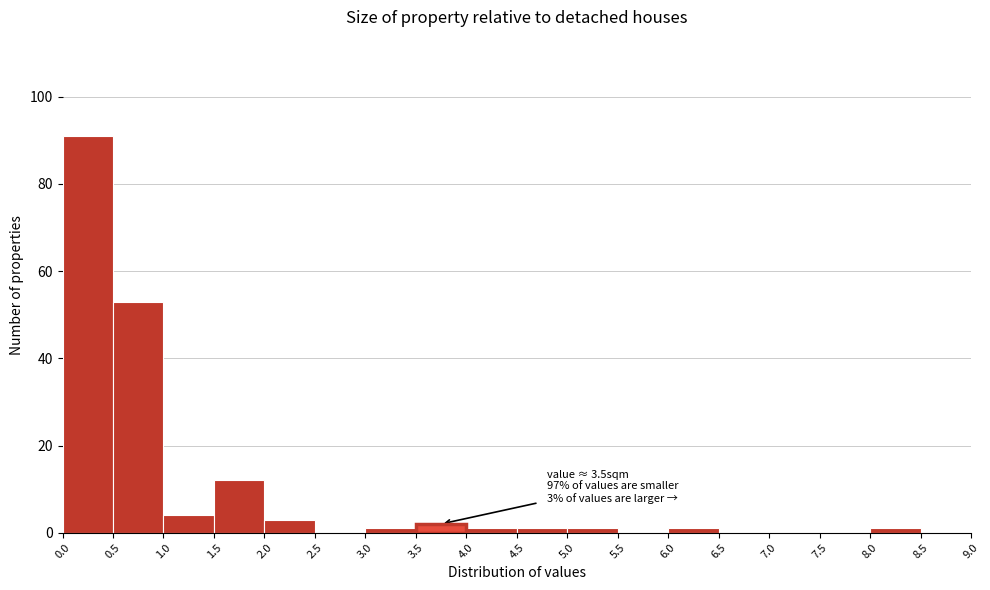

Over which range of the x-axis is the bar tallest?

0.0 to 0.5